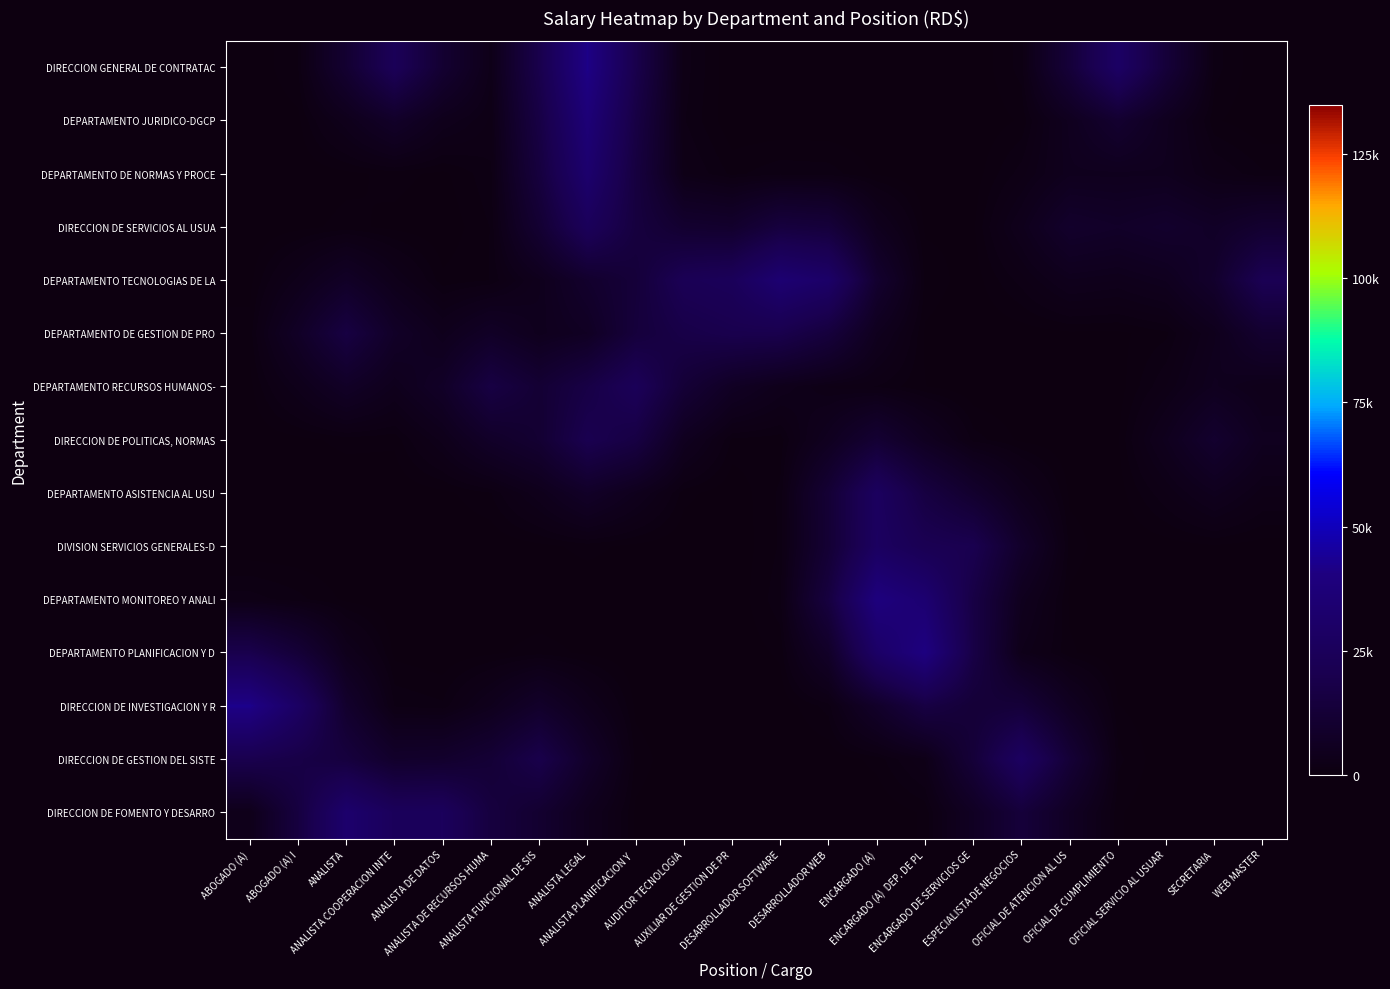

List the series in order of their peak value, highest first.

DIRECCION DE INVESTIGACION Y R, DIRECCION GENERAL DE CONTRATAC, DEPARTAMENTO PLANIFICACION Y D, DEPARTAMENTO MONITOREO Y ANALI, DEPARTAMENTO JURIDICO-DGCP, DEPARTAMENTO TECNOLOGIAS DE LA, DEPARTAMENTO DE NORMAS Y PROCE, DIRECCION DE FOMENTO Y DESARRO, DIRECCION DE GESTION DEL SISTE, DIVISION SERVICIOS GENERALES-D, DEPARTAMENTO ASISTENCIA AL USU, DIRECCION DE SERVICIOS AL USUA, DEPARTAMENTO RECURSOS HUMANOS-, DIRECCION DE POLITICAS, NORMAS, DEPARTAMENTO DE GESTION DE PRO